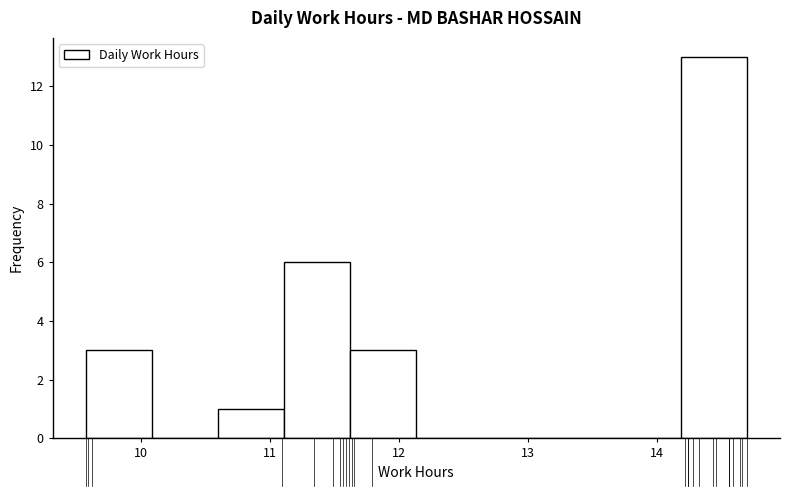

Reading left to right, transcribe this chart: for each bar, give the range it covers on the x-axis and its height. Neither the bar edges nor the heights are printed on the chart, so give them approximately, as read against the axes.

9.6 to 10.1: 3
10.1 to 10.6: 0
10.6 to 11.1: 1
11.1 to 11.6: 6
11.6 to 12.1: 3
12.1 to 12.6: 0
12.6 to 13.2: 0
13.2 to 13.7: 0
13.7 to 14.2: 0
14.2 to 14.7: 13